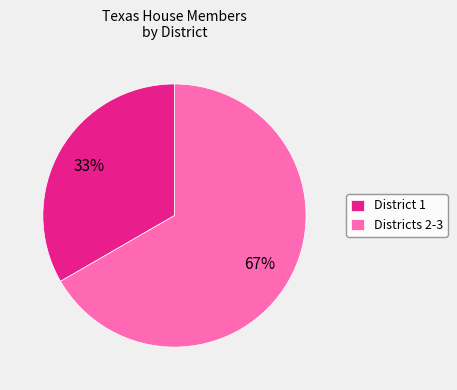

Does any single category account for the majority?

Yes